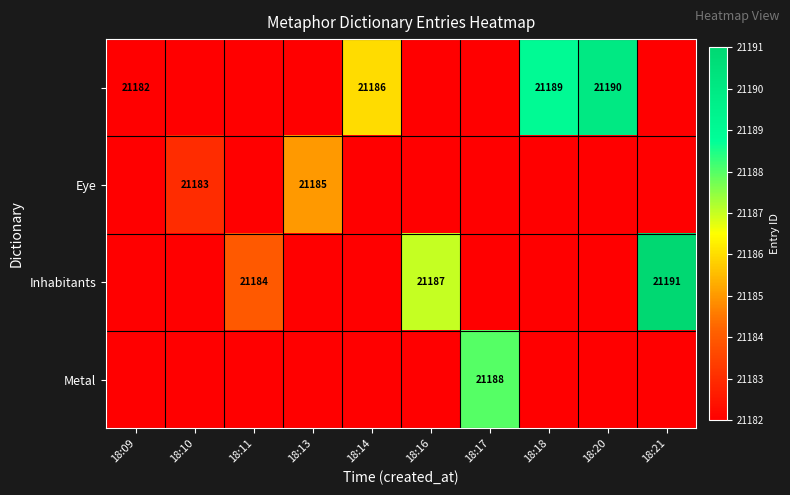

The Inhabitants series shows 21184 at 18:11. True or false?

True